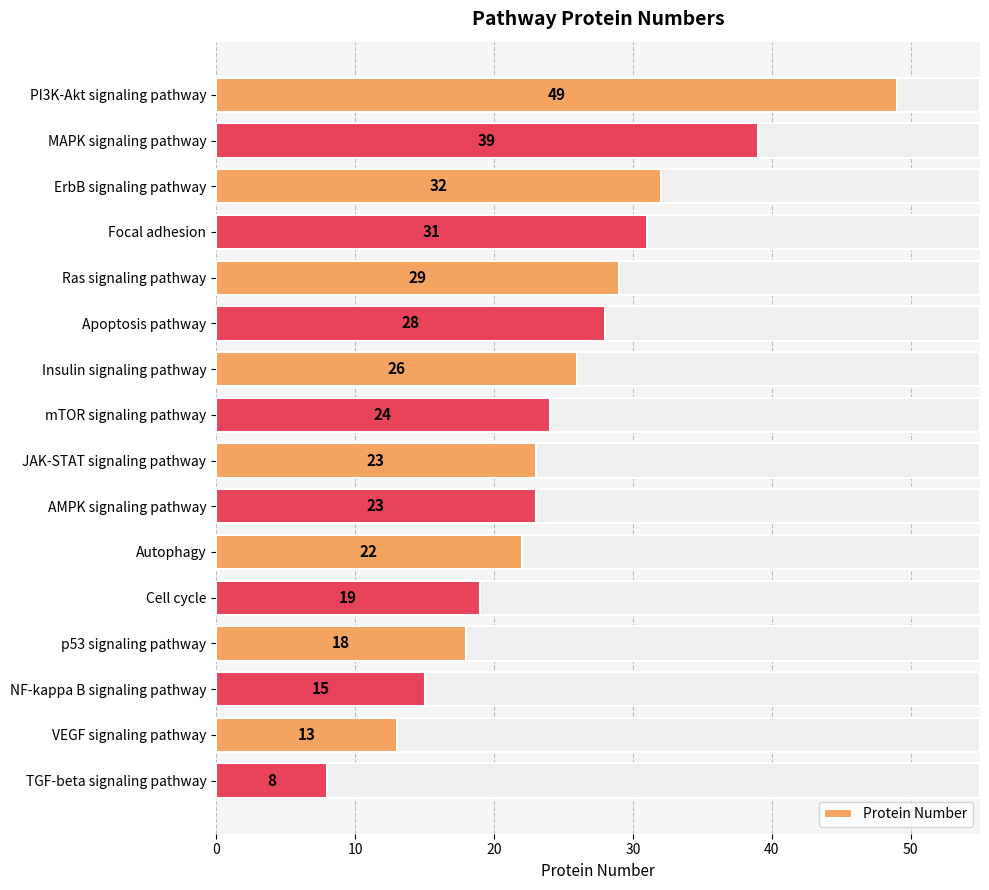

What is the maximum value shown in the chart?

49